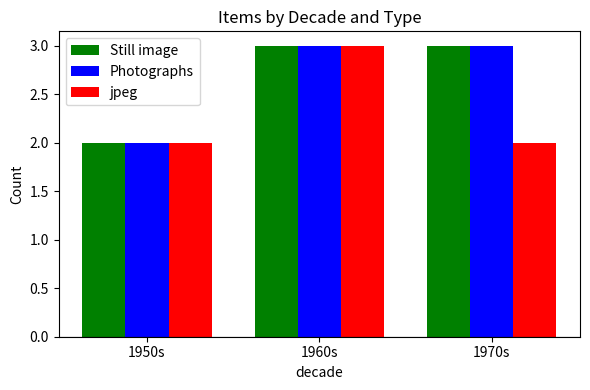

Which category has the lowest value in the Still image series?

1950s